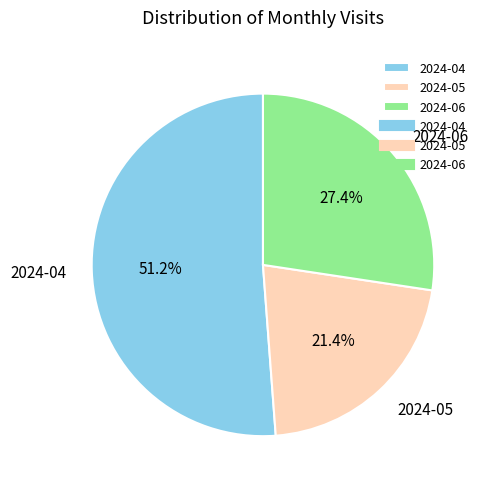

Do 2024-04 and 2024-05 together represent more than half of the pie?

Yes